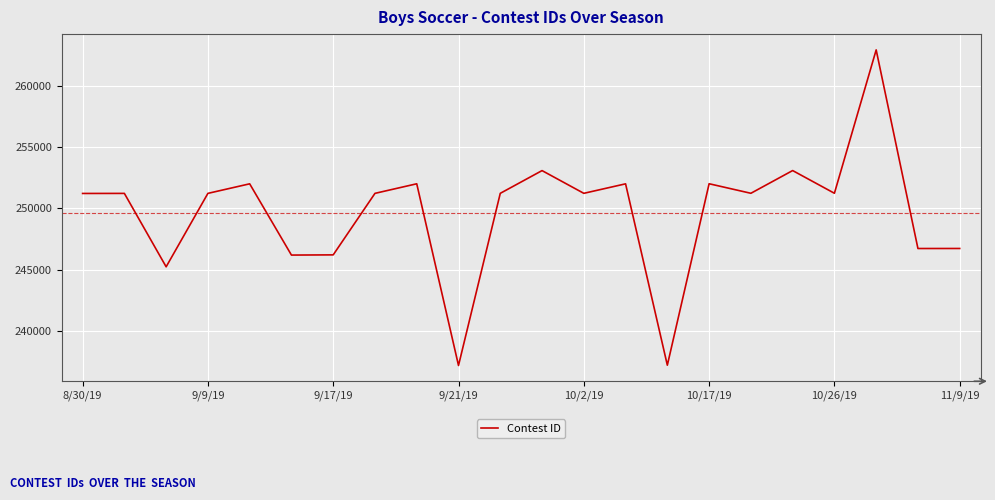

What is the difference between the maximum and minimum values?

25800